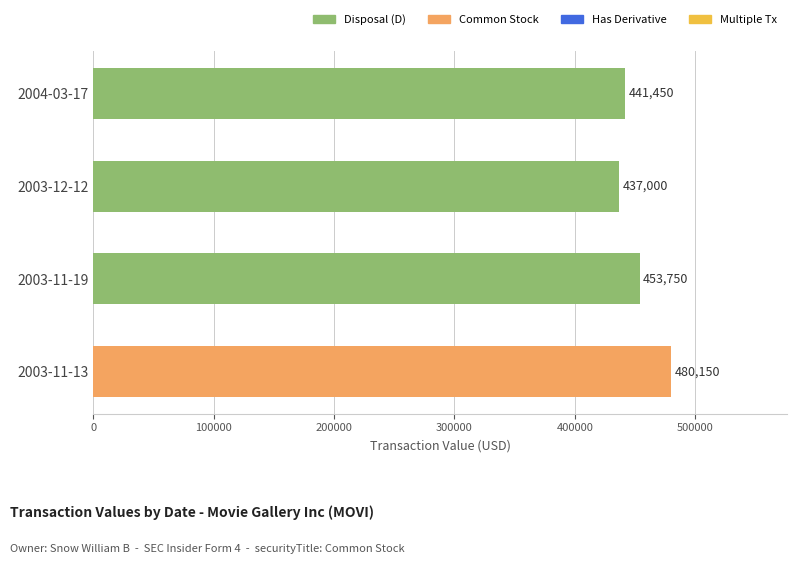

Reading top to bottom, transcribe all the data shown in this chart.

441450	437000	453750	480150